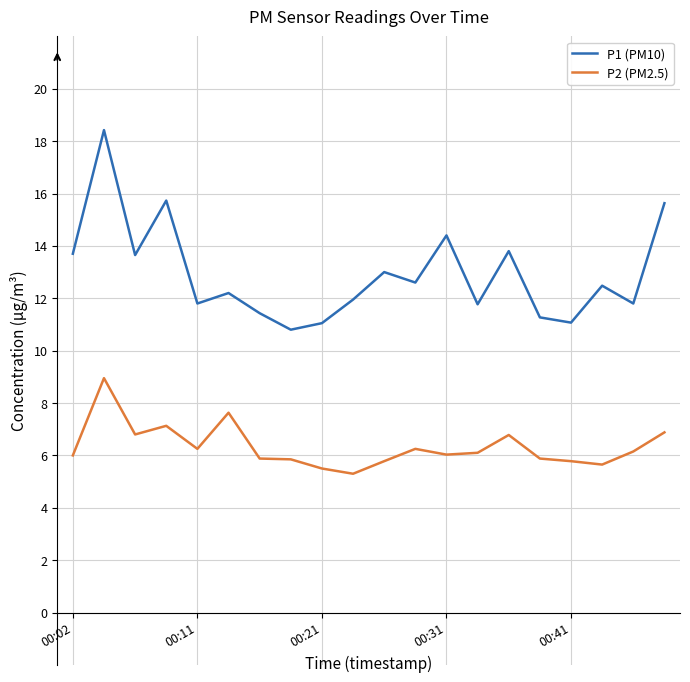

What is the highest value of the P1 (PM10) series?

18.4